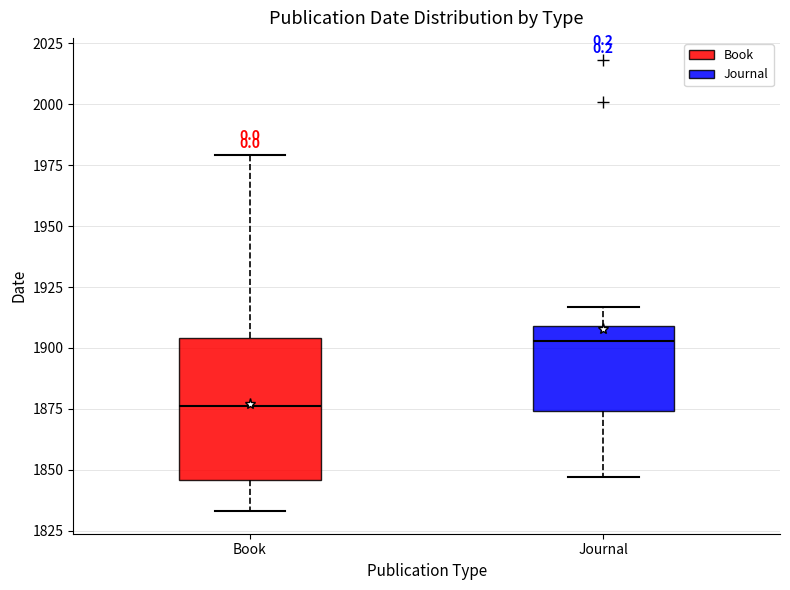

Which box's median line is the lowest?

Book